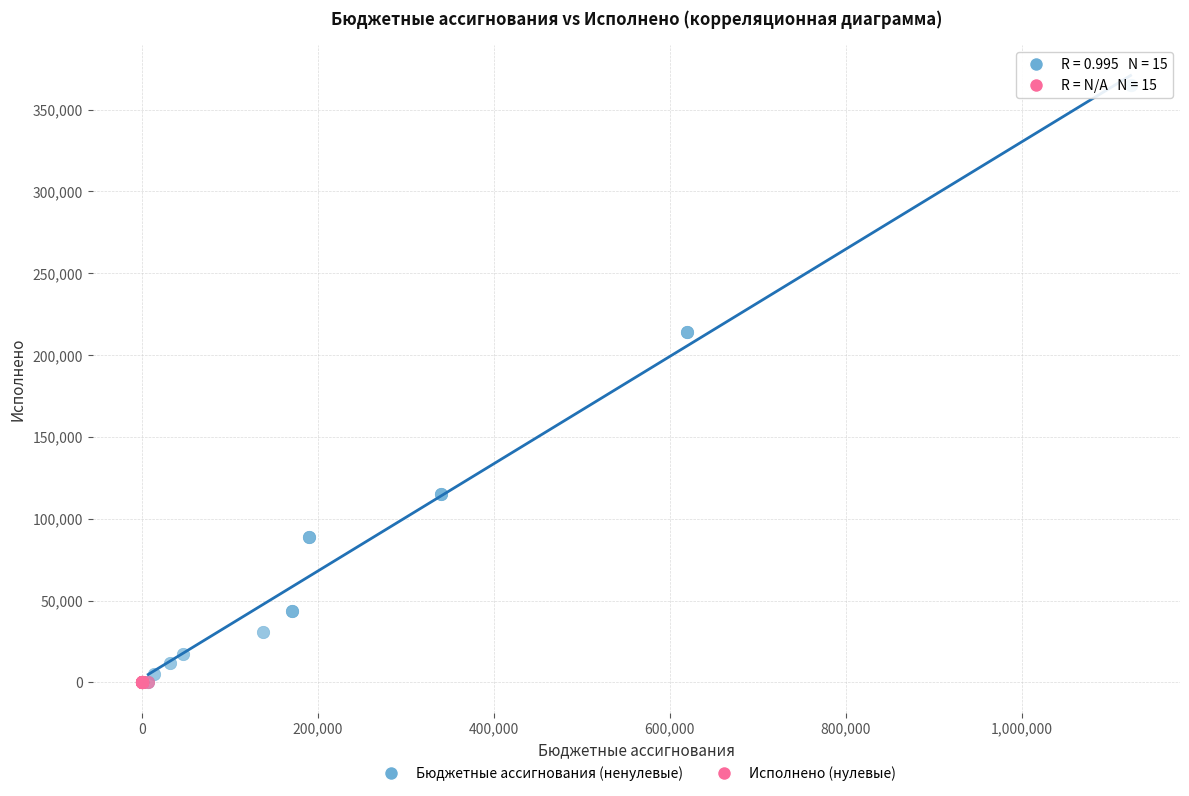

Which series reaches the maximum Y coordinate?

Бюджетные ассигнования (ненулевые)